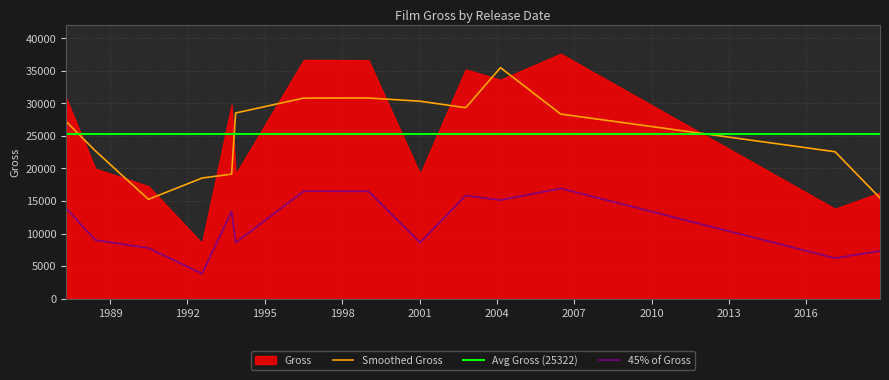

True or false: Smoothed Gross and 45% of Gross intersect in this chart.

False